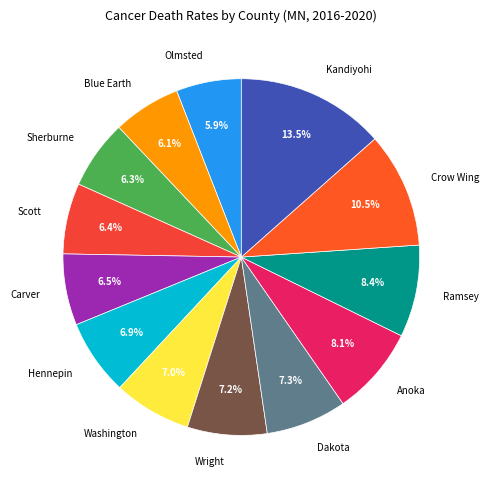

How many segments does this pie chart have?

13